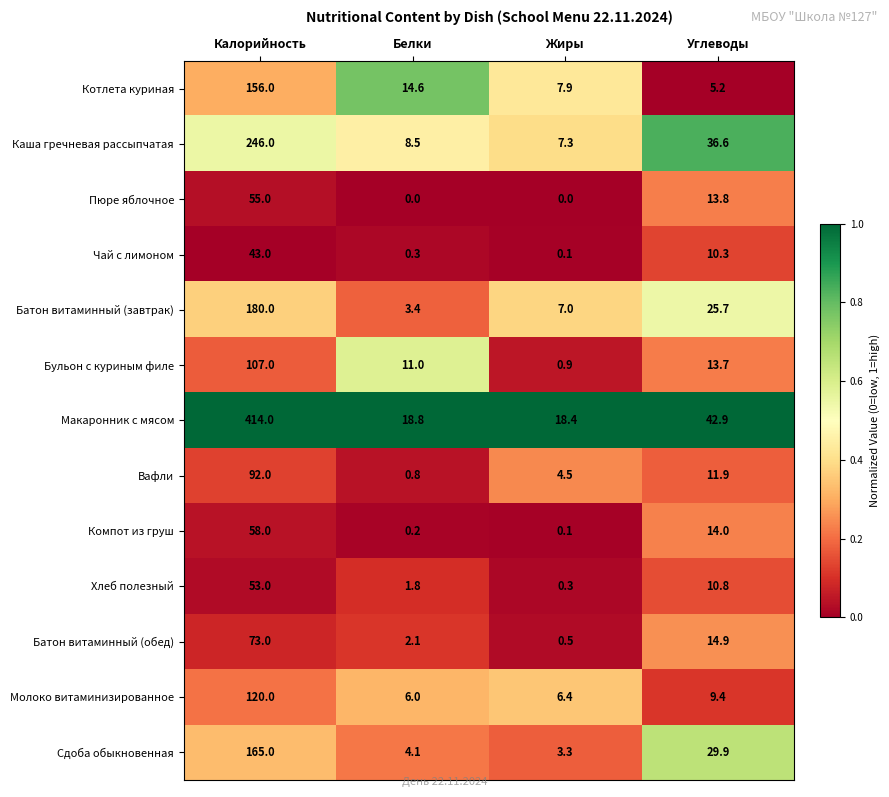

Where is Вафли nearest to the value 46?

Углеводы